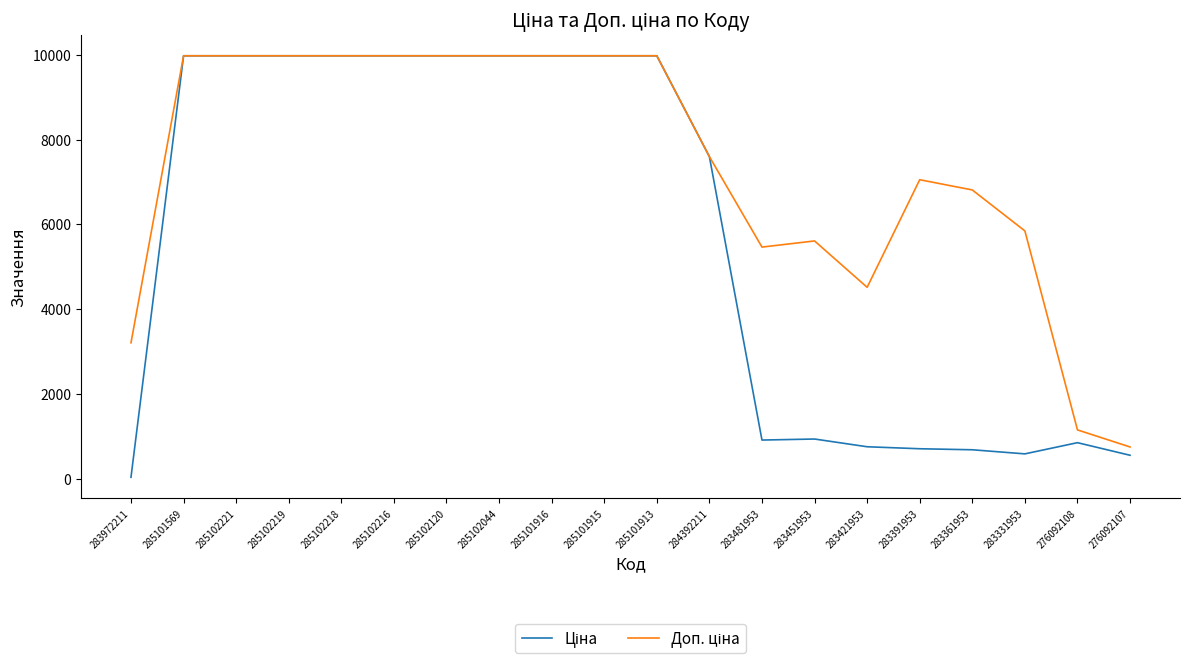

Does the chart display data point markers on the line(s)?

No